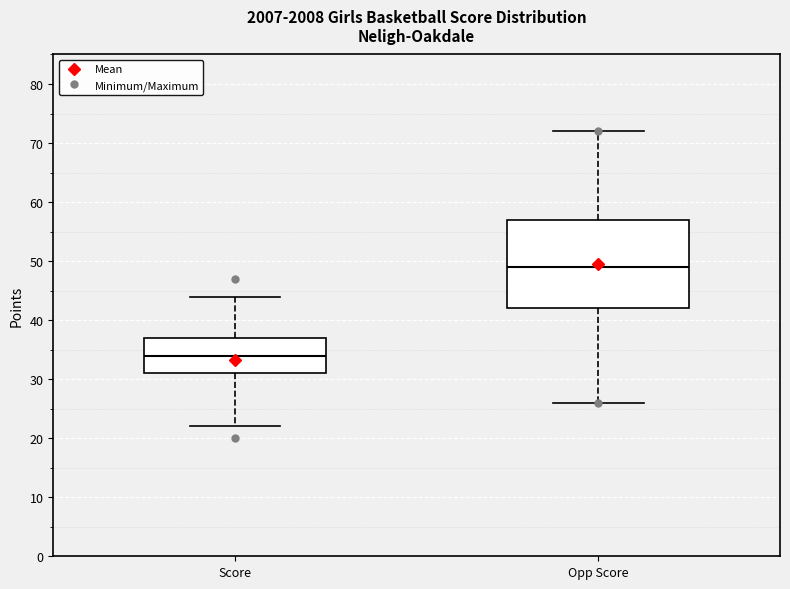

Comparing the boxes themselves (not the whiskers), which one is the tallest?

Opp Score